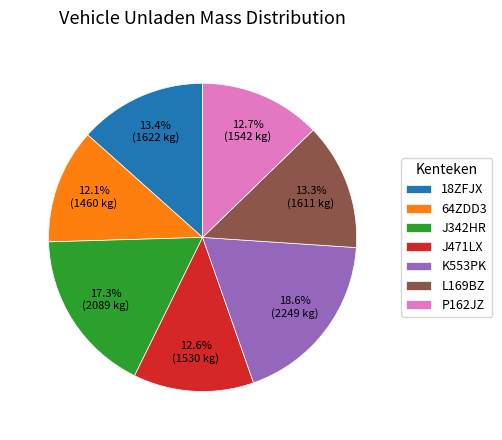

What is the smallest slice in the pie chart?

64ZDD3